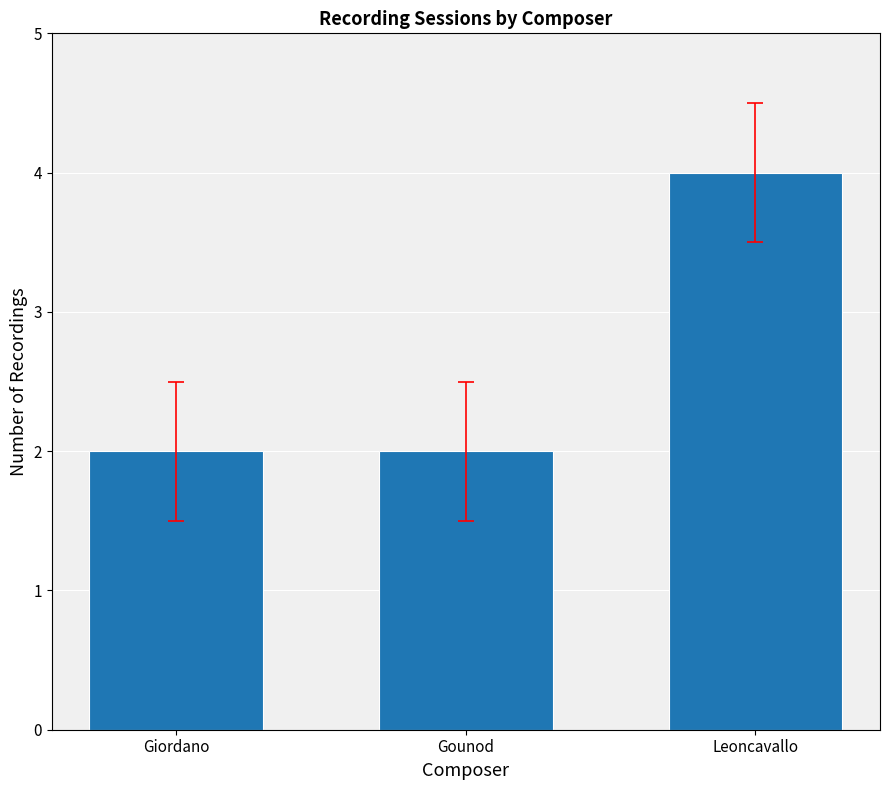

Are the bars grouped side by side (vs. stacked)?

No